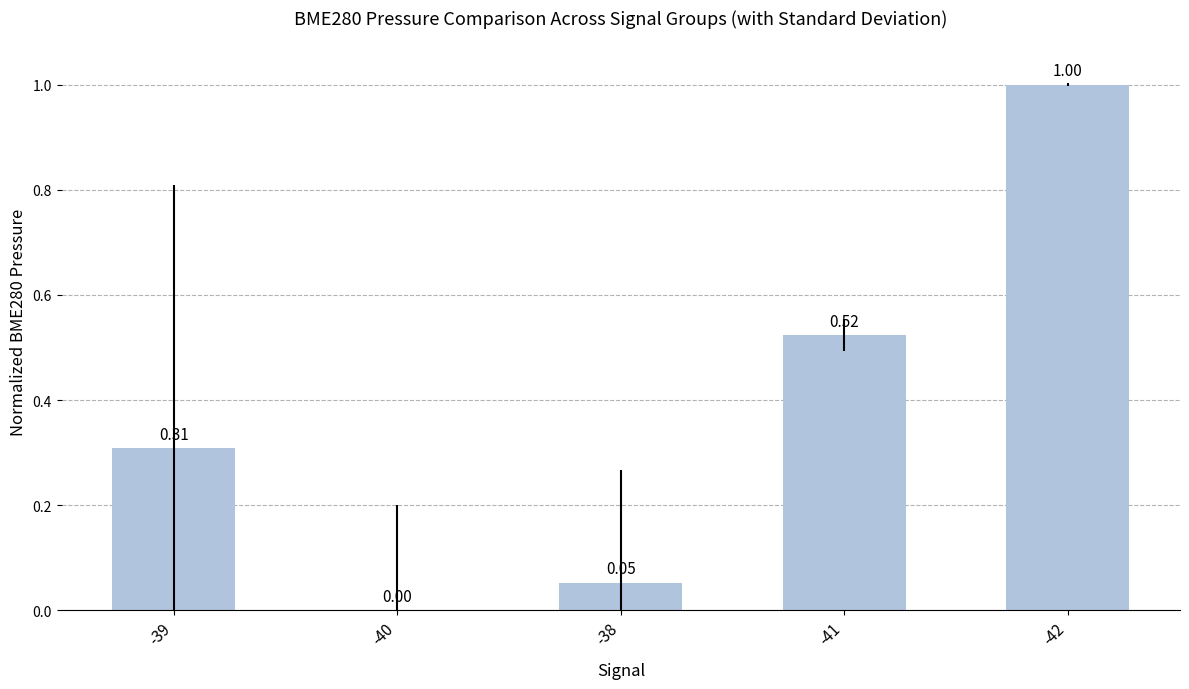

What is the sum of the values at -42 and -38?

1.1